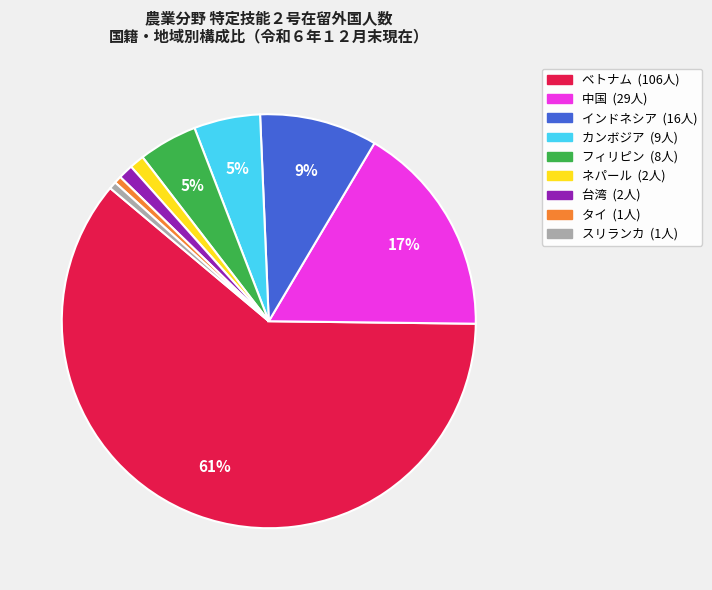

To the nearest percent, what is the average slice percentage?

11%